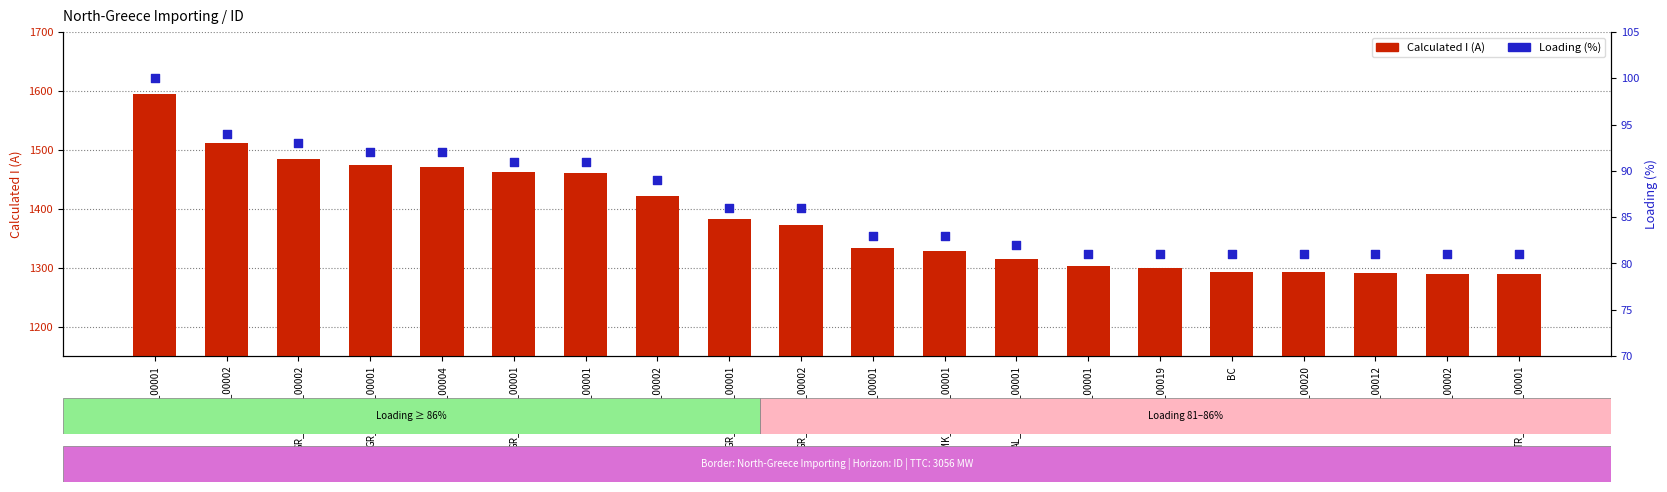

Is the value of Calculated I (A) at TR_BG_CO_00001 greater than the value of Loading (%) at GR_CO_00004?

Yes